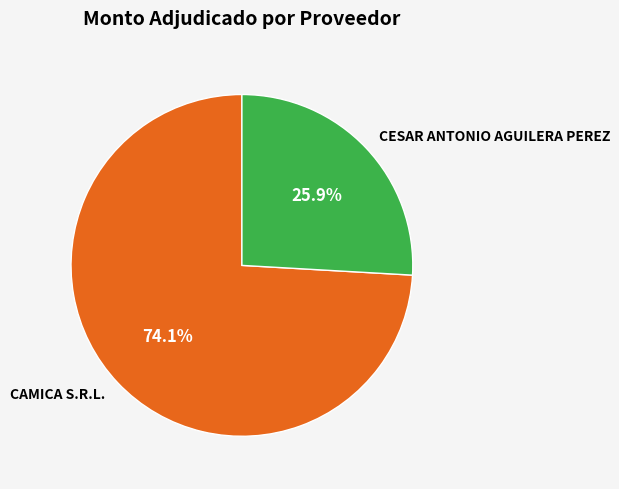

How many slices are in this pie chart?

2